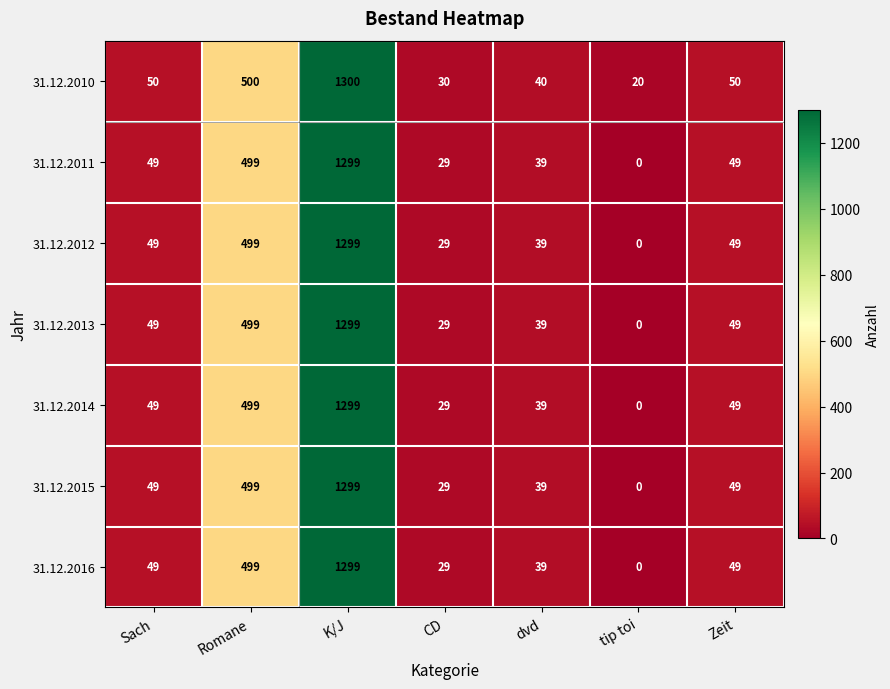

True or false: 31.12.2013 has a value of 499 at Romane.

True